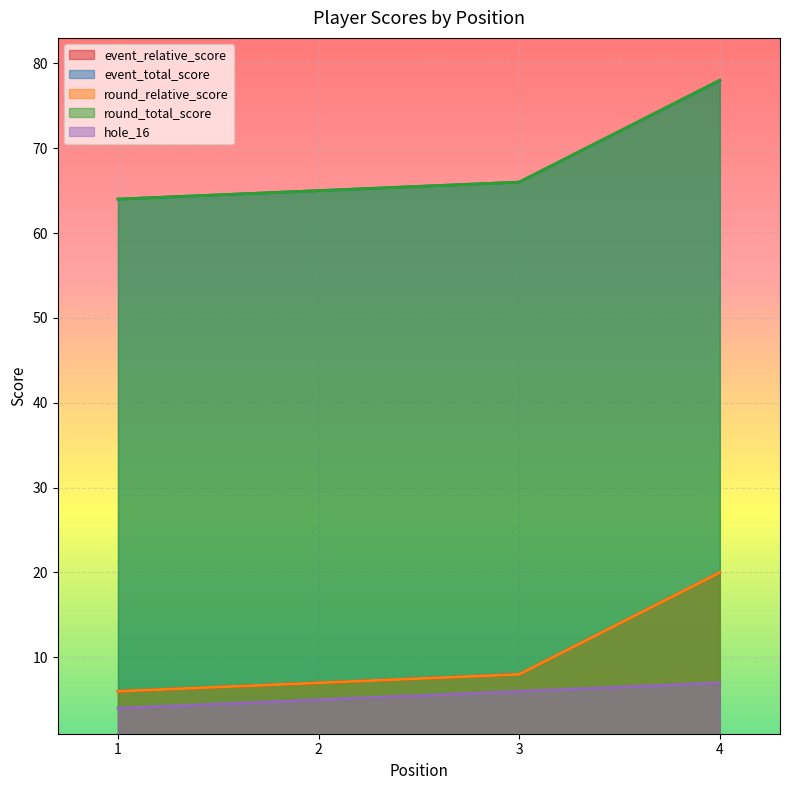

At which label is round_relative_score closest to 13?

3